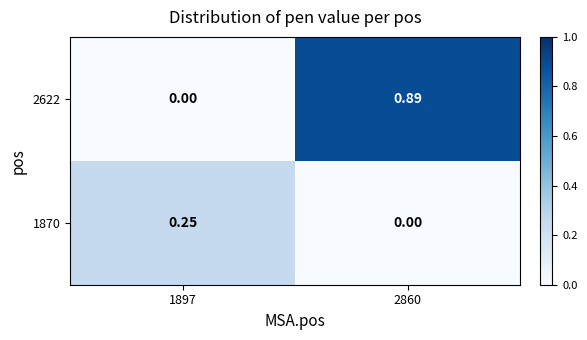

How many categories are shown in the chart?

2